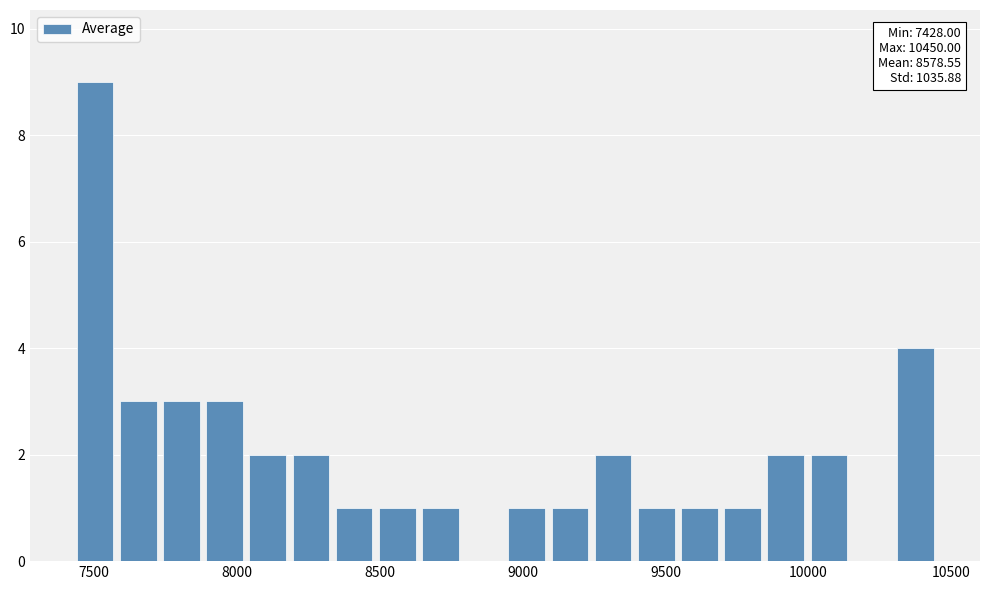

Around what value on the x-axis is the tallest bar? Give the approximate position of its centre, as read against the axis.

7500